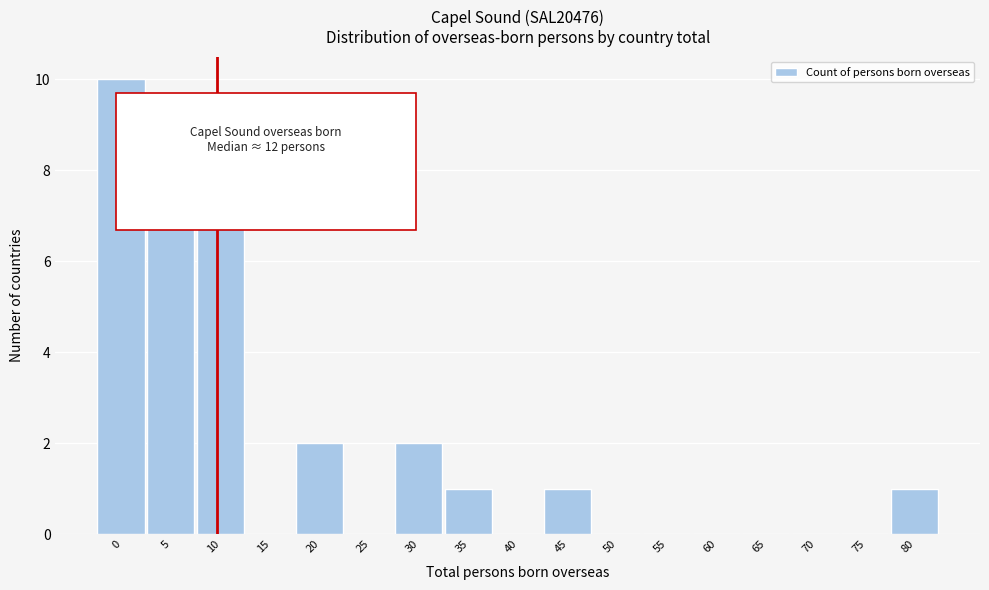

Reading left to right, transcribe all the data shown in this chart.

0=10	5=7	10=7	15=0	20=2	25=0	30=2	35=1	40=0	45=1	50=0	55=0	60=0	65=0	70=0	75=0	80=1